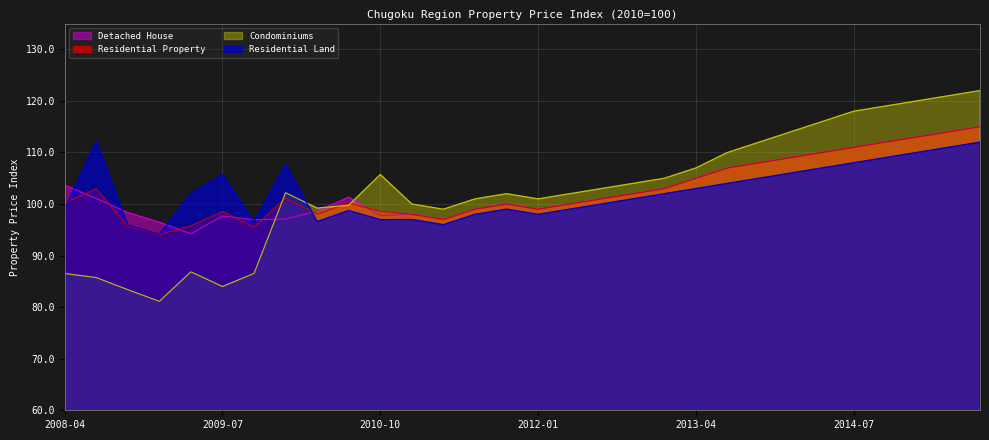

Reading left to right, transcribe all the data shown in this chart.

Residential Property: 2008-04=100.2	2008-07=102.9	2008-10=95.8	2009-01=94.1	2009-04=95.8	2009-07=98.5	2009-10=95.5	2010-01=101.2	2010-04=98.0	2010-07=100.2	2010-10=98.6	2011-01=98.0	2011-04=97.0	2011-07=99.0	2011-10=100.0	2012-01=99.0	2012-04=100.0	2012-07=101.0	2012-10=102.0	2013-01=103.0	2013-04=105.0	2013-07=107.0	2013-10=108.0	2014-01=109.0	2014-04=110.0	2014-07=111.0	2014-10=112.0	2015-01=113.0	2015-04=114.0	2015-07=115.0
Residential Land: 2008-04=99.0	2008-07=112.2	2008-10=95.9	2009-01=94.1	2009-04=102.1	2009-07=105.7	2009-10=96.6	2010-01=107.7	2010-04=96.6	2010-07=98.7	2010-10=97.0	2011-01=97.0	2011-04=96.0	2011-07=98.0	2011-10=99.0	2012-01=98.0	2012-04=99.0	2012-07=100.0	2012-10=101.0	2013-01=102.0	2013-04=103.0	2013-07=104.0	2013-10=105.0	2014-01=106.0	2014-04=107.0	2014-07=108.0	2014-10=109.0	2015-01=110.0	2015-04=111.0	2015-07=112.0
Detached House: 2008-04=103.7	2008-07=101.1	2008-10=98.3	2009-01=96.5	2009-04=94.2	2009-07=97.7	2009-10=96.9	2010-01=97.1	2010-04=98.6	2010-07=101.3	2010-10=97.8	2011-01=98.0	2011-04=97.0	2011-07=99.0	2011-10=100.0	2012-01=99.0	2012-04=100.0	2012-07=101.0	2012-10=102.0	2013-01=103.0	2013-04=105.0	2013-07=107.0	2013-10=108.0	2014-01=109.0	2014-04=110.0	2014-07=111.0	2014-10=112.0	2015-01=113.0	2015-04=114.0	2015-07=115.0
Condominiums: 2008-04=86.5	2008-07=85.7	2008-10=83.4	2009-01=81.1	2009-04=86.8	2009-07=84.0	2009-10=86.5	2010-01=102.2	2010-04=99.2	2010-07=99.8	2010-10=105.7	2011-01=100.0	2011-04=99.0	2011-07=101.0	2011-10=102.0	2012-01=101.0	2012-04=102.0	2012-07=103.0	2012-10=104.0	2013-01=105.0	2013-04=107.0	2013-07=110.0	2013-10=112.0	2014-01=114.0	2014-04=116.0	2014-07=118.0	2014-10=119.0	2015-01=120.0	2015-04=121.0	2015-07=122.0